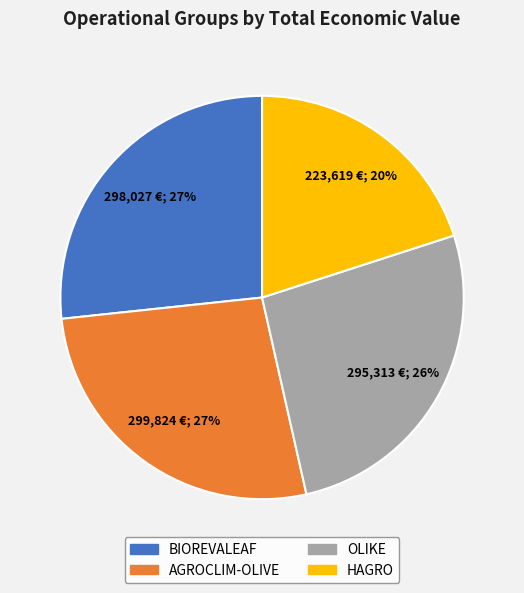

Is OLIKE the majority of the pie?

No